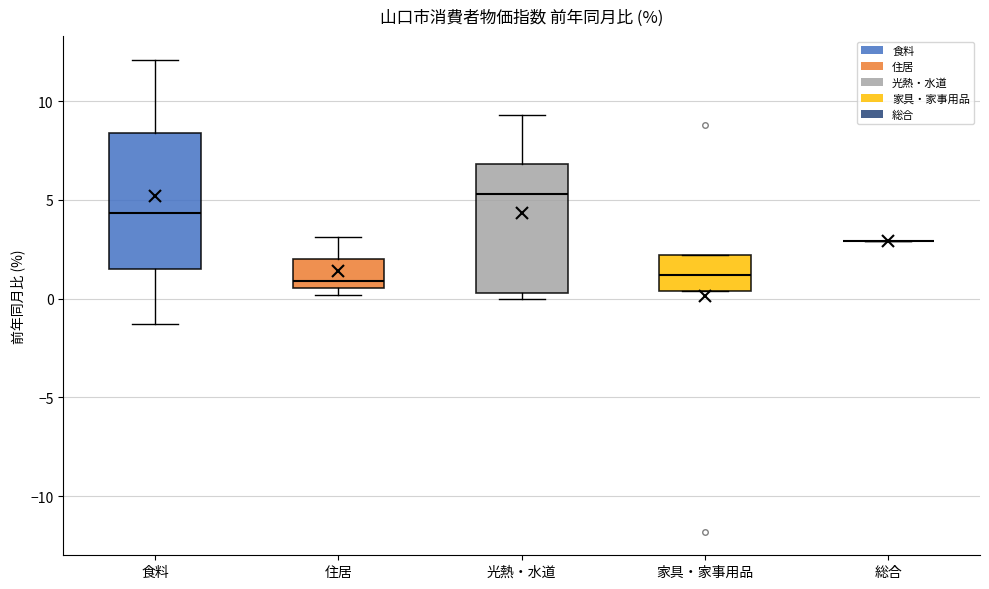

Reading left to right, transcribe this box plot: for each box, give where its median line is, the range the box spans, and where its two whiskers end, as read against the y-axis. The values are not printed on the chart, so give them approximately, as read against the axis.

食料: median 4.5, box 1.5 to 8.5, whiskers -1.5 to 12.0
住居: median 1.0, box 0.5 to 2.0, whiskers 0.0 to 3.0
光熱・水道: median 5.5, box 0.5 to 7.0, whiskers 0.0 to 9.5
家具・家事用品: median 1.0, box 0.5 to 2.0, whiskers 0.5 to 2.0
総合: box collapsed to a line at 3.0, whiskers 3.0 to 3.0